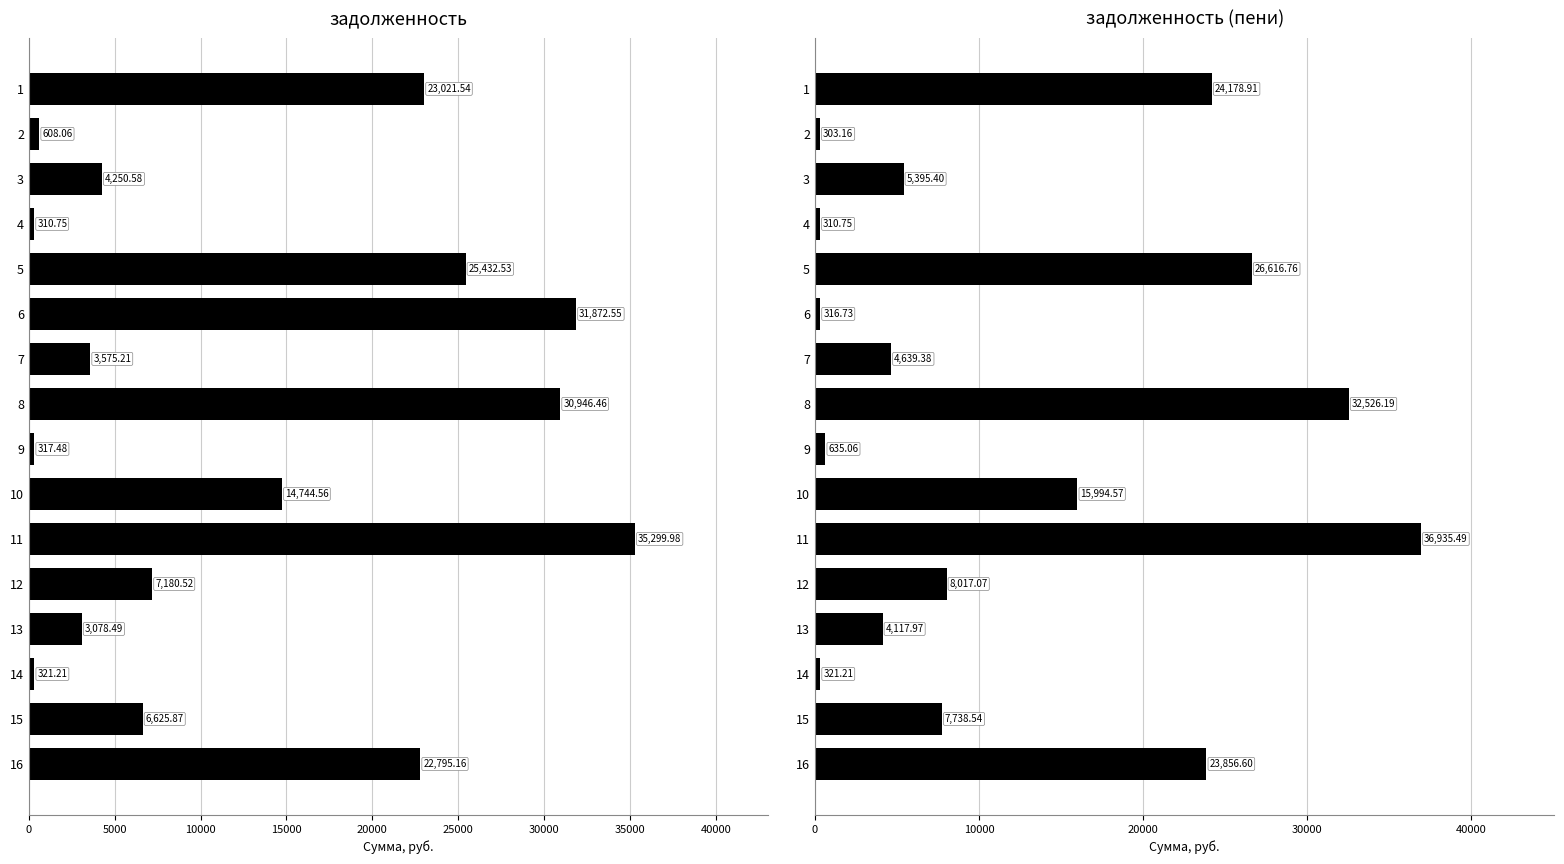

How many values in the задолженность series are below 7180?

8